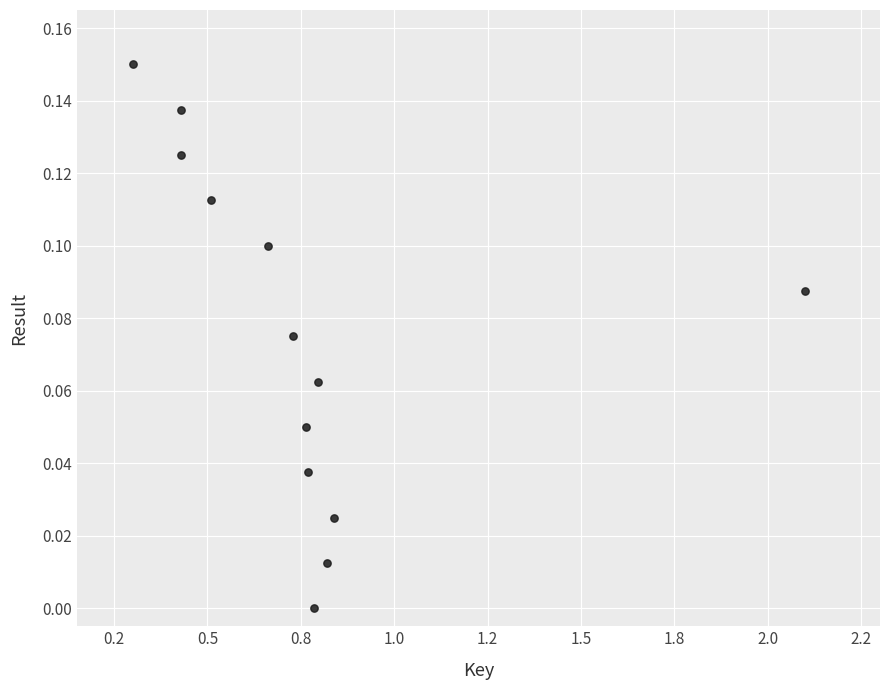

What is the range of X values (max minus min)?

1.8